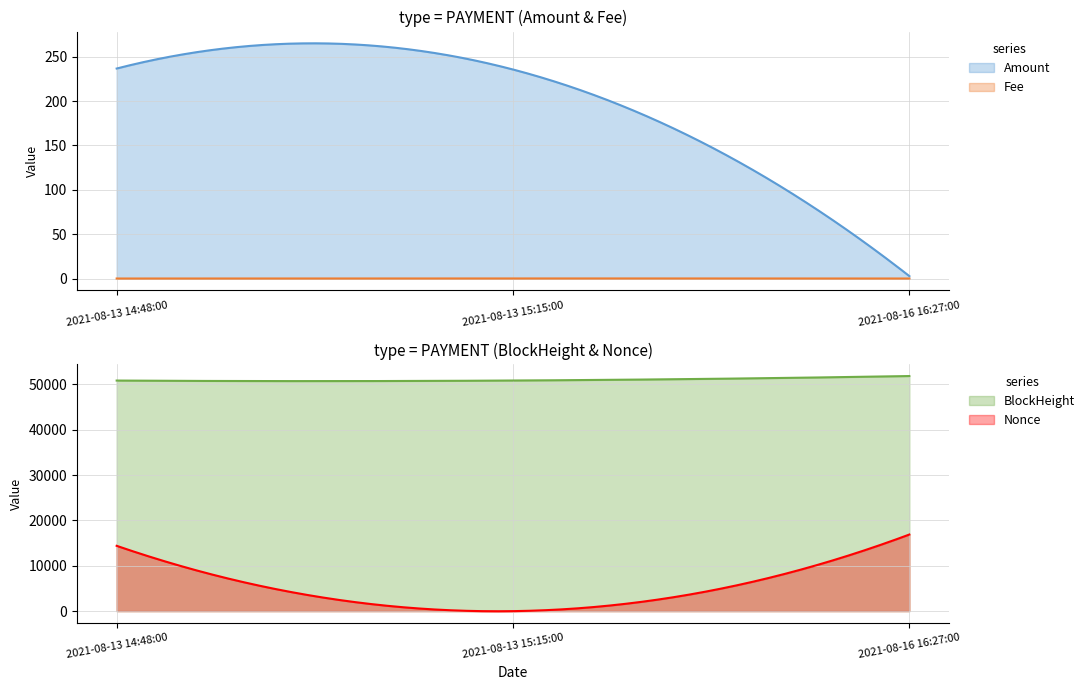

What is the difference between the second highest and minimum values in the Nonce series?

16707.6